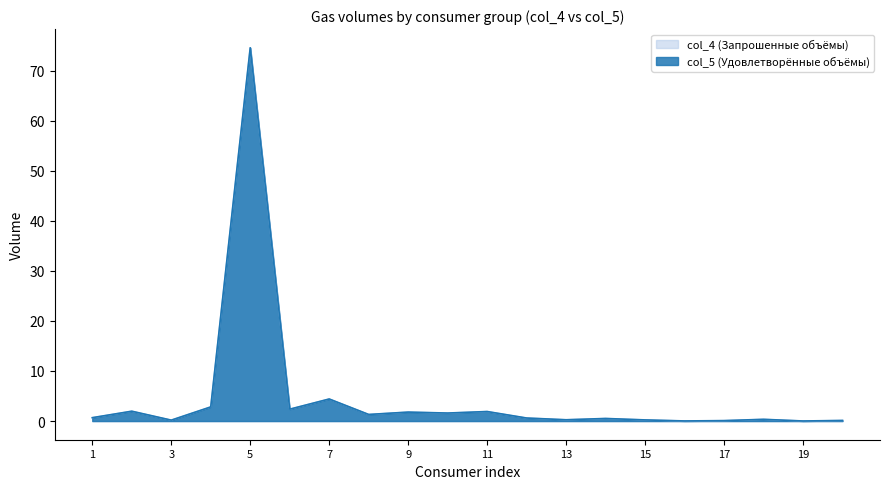

The col_5 (Удовлетворённые объёмы) series shows 0.3 at 18. True or false?

True